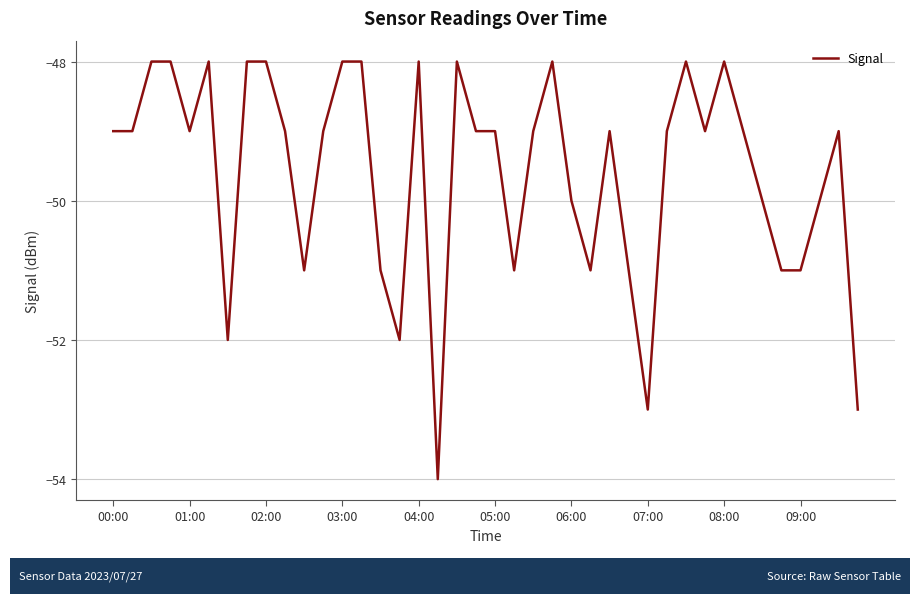

What is the difference between the maximum and minimum values?

6